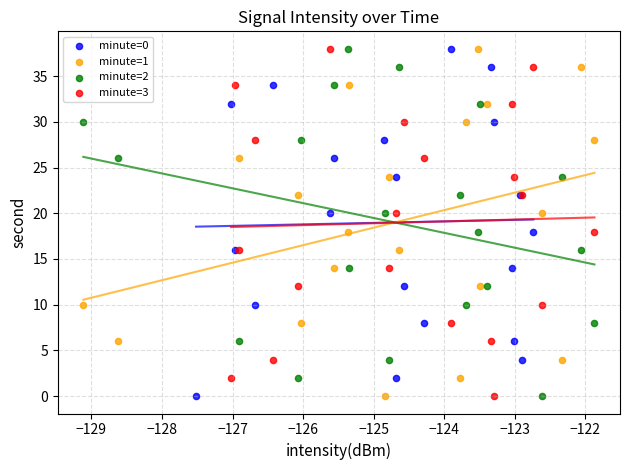

What are all the series names shown in the legend?

minute=0, minute=1, minute=2, minute=3